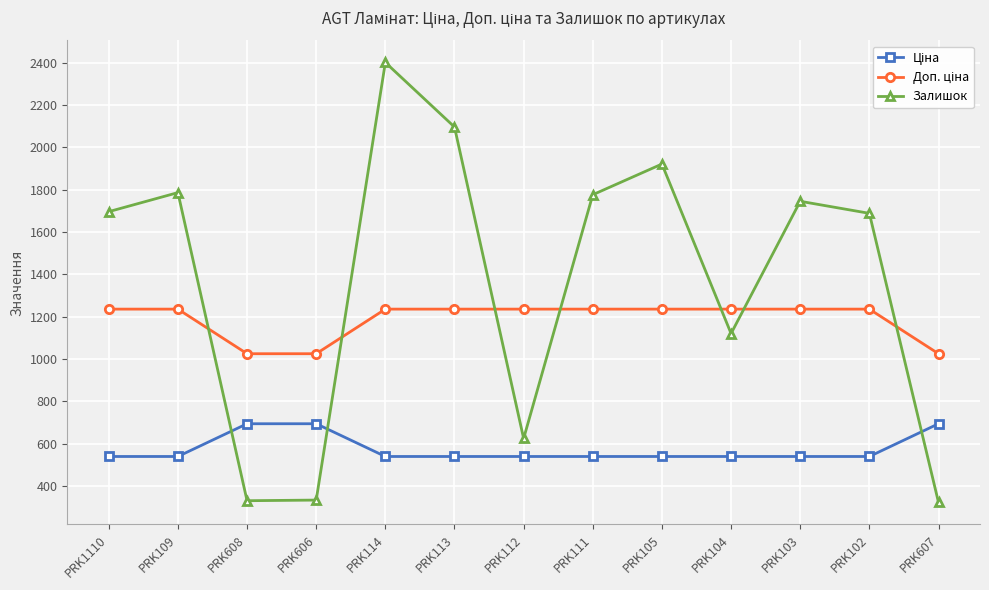

Between PRK1110 and PRK113, which series saw the biggest shift?

Залишок